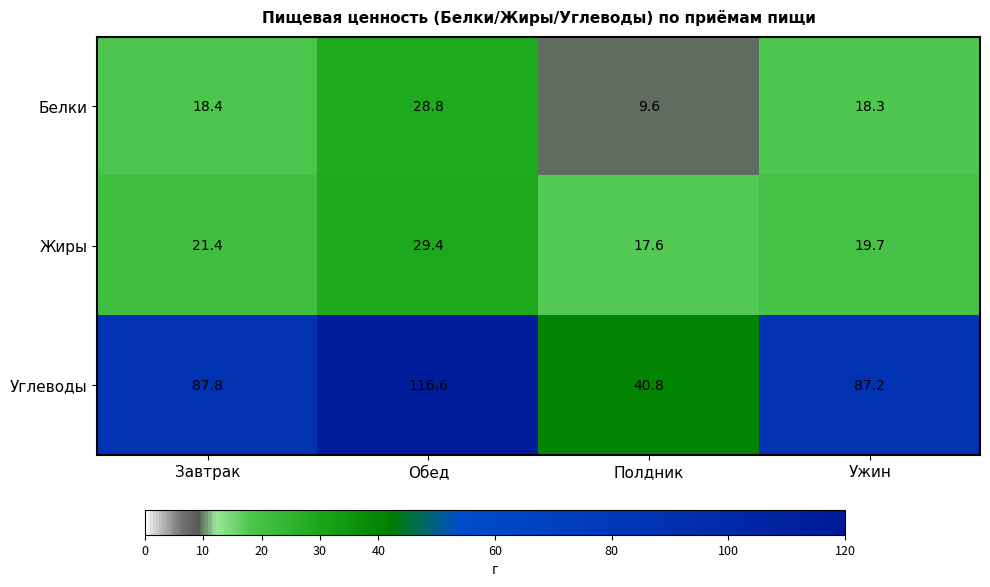

At how many categories does at least one series exceed 78?

3